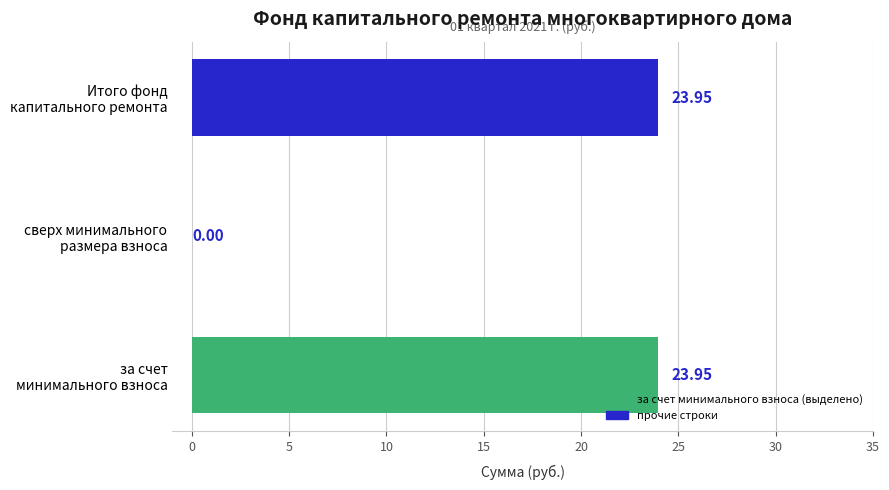

What is the sum of all values?

47.9